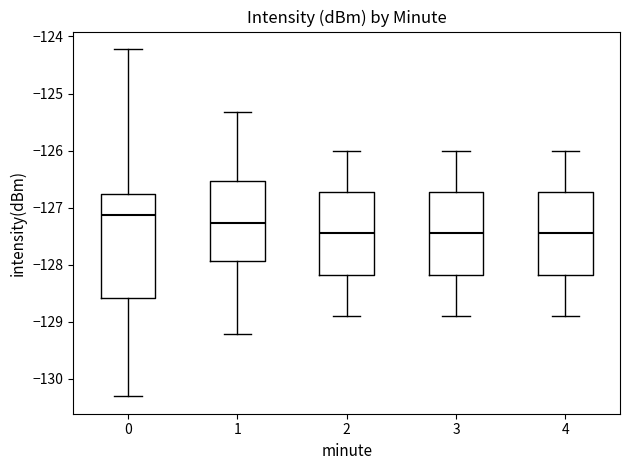

Reading left to right, read every box against the y-axis: the position of its median line, the range the box covers, and the ends of its whiskers. The values are not printed on the chart, so give them approximately, as read against the axis.

0: median -127.1, box -128.6 to -126.8, whiskers -130.3 to -124.2
1: median -127.3, box -127.9 to -126.5, whiskers -129.2 to -125.3
2: median -127.4, box -128.2 to -126.7, whiskers -128.9 to -126.0
3: median -127.4, box -128.2 to -126.7, whiskers -128.9 to -126.0
4: median -127.4, box -128.2 to -126.7, whiskers -128.9 to -126.0